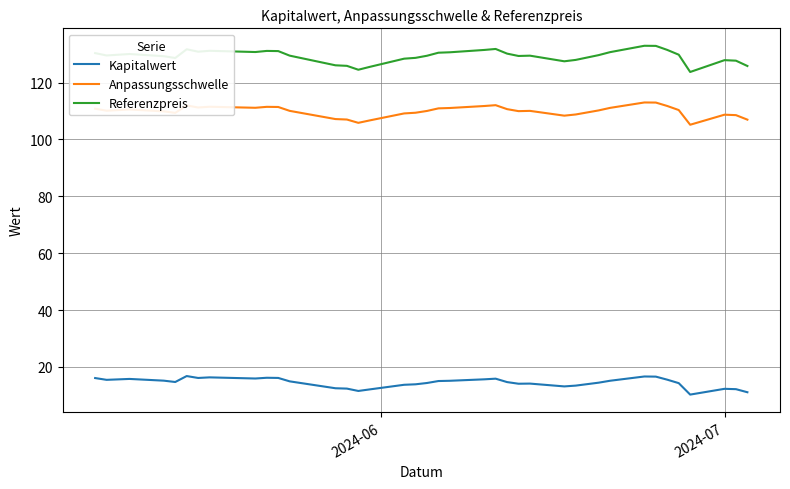

Which series has the largest total across all categories?

Referenzpreis